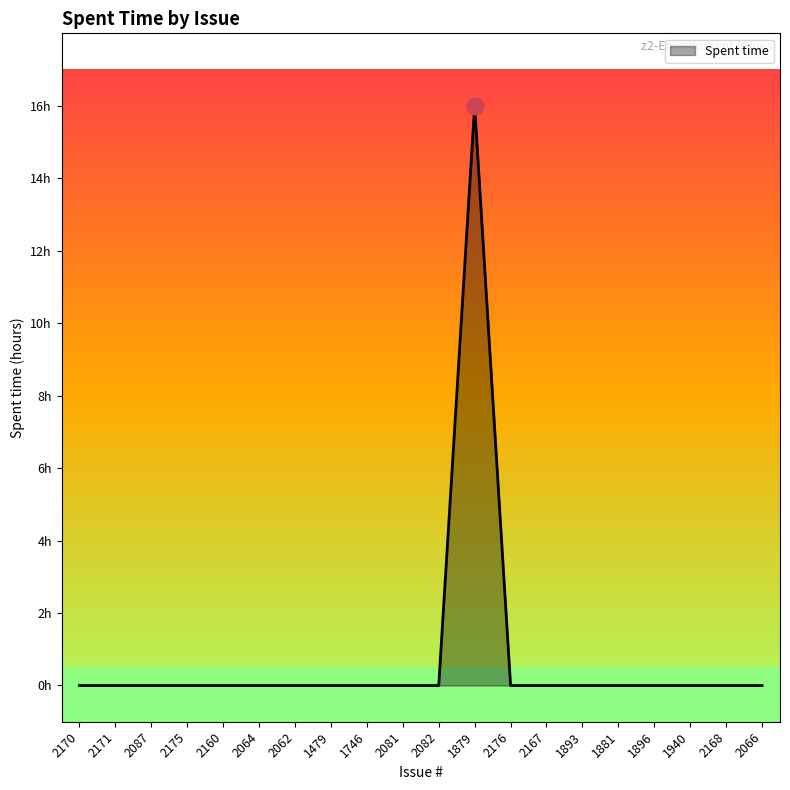

Rank the categories by value from lowest to highest.

2170, 2171, 2087, 2175, 2160, 2064, 2062, 1479, 1746, 2081, 2082, 2176, 2167, 1893, 1881, 1896, 1940, 2168, 2066, 1879